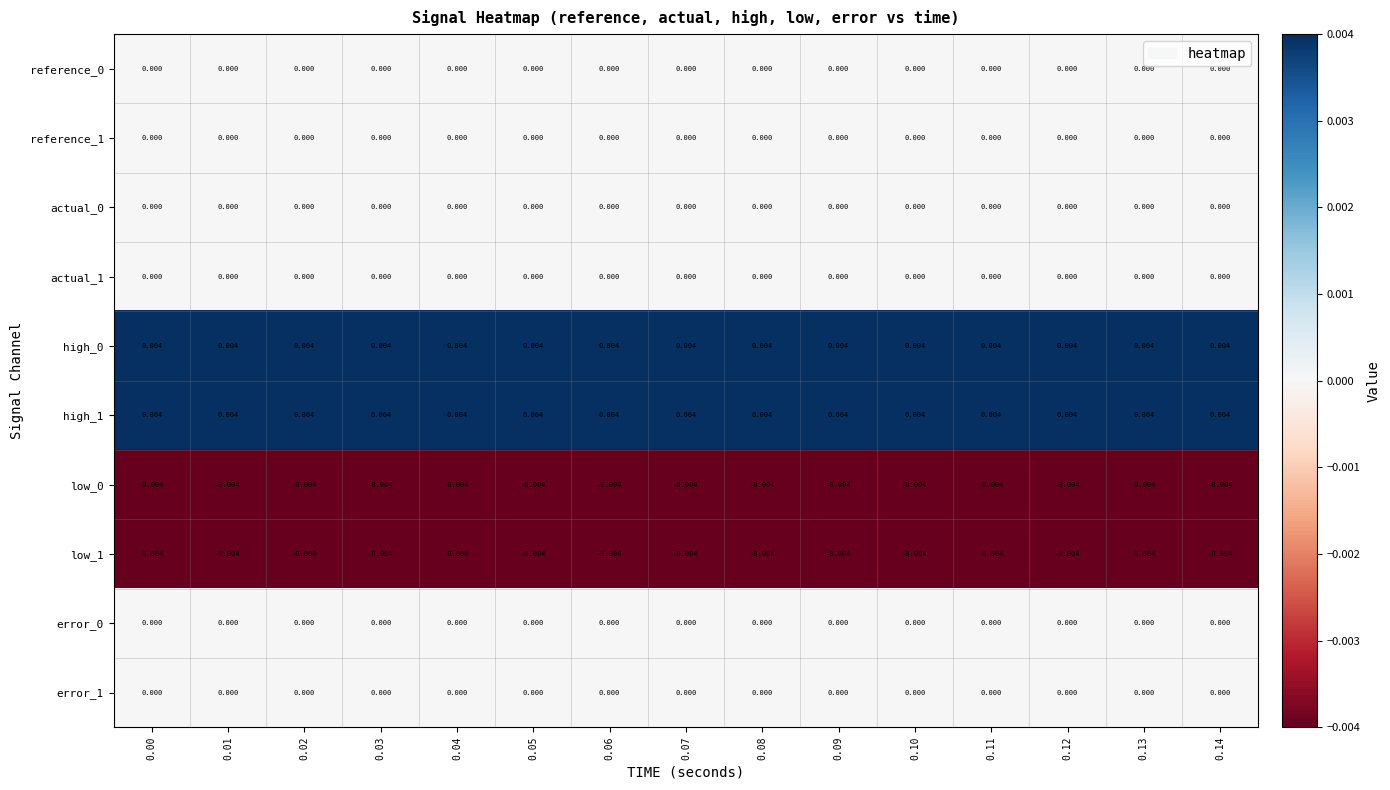

At how many categories does at least one series exceed 0?

15